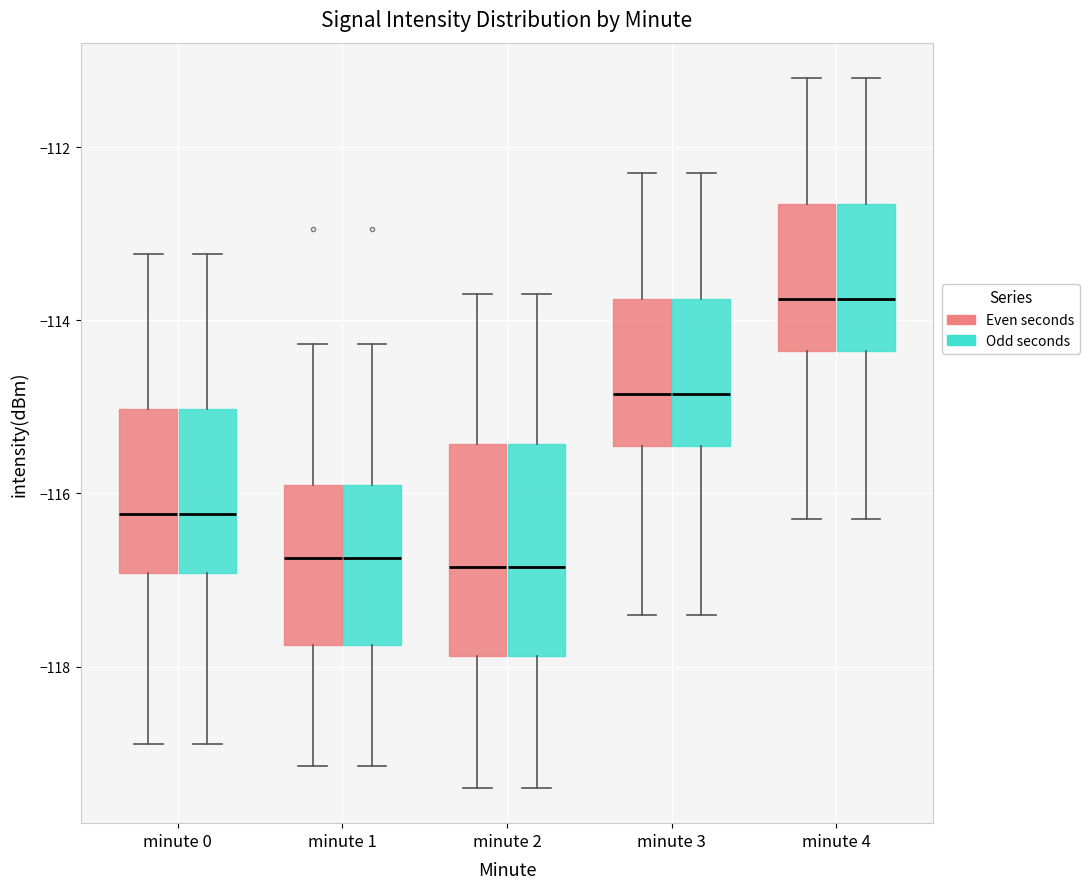

Where is the upper edge of the box for minute 2 (Odd seconds) on the y-axis? The values are not printed on the chart, so give them approximately, as read against the axis.

-115.4